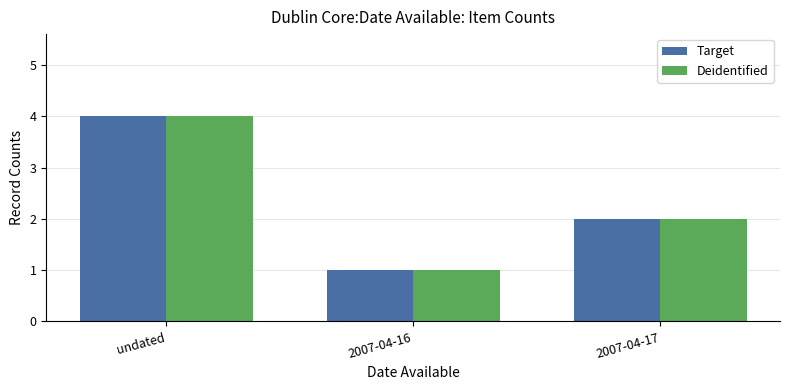

Where does the Target series first go above 2?

undated